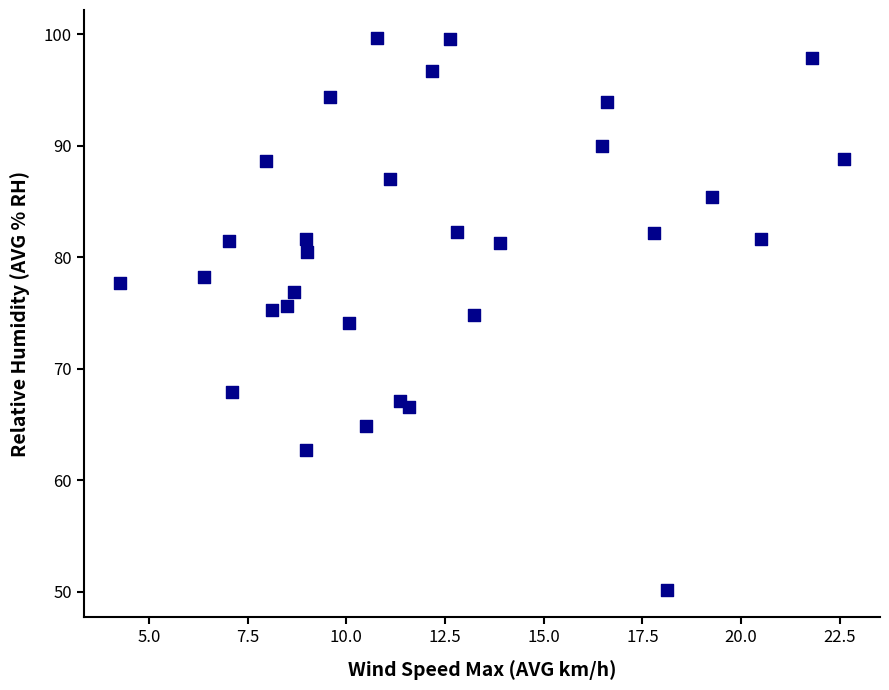

What is the range of Y values (max minus min)?

49.5